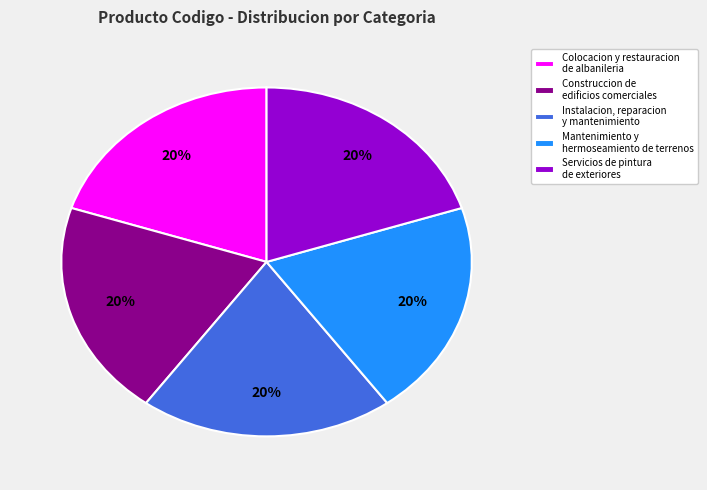

To the nearest percent, what portion does Instalacion, reparacion y mantenimiento represent?

20%